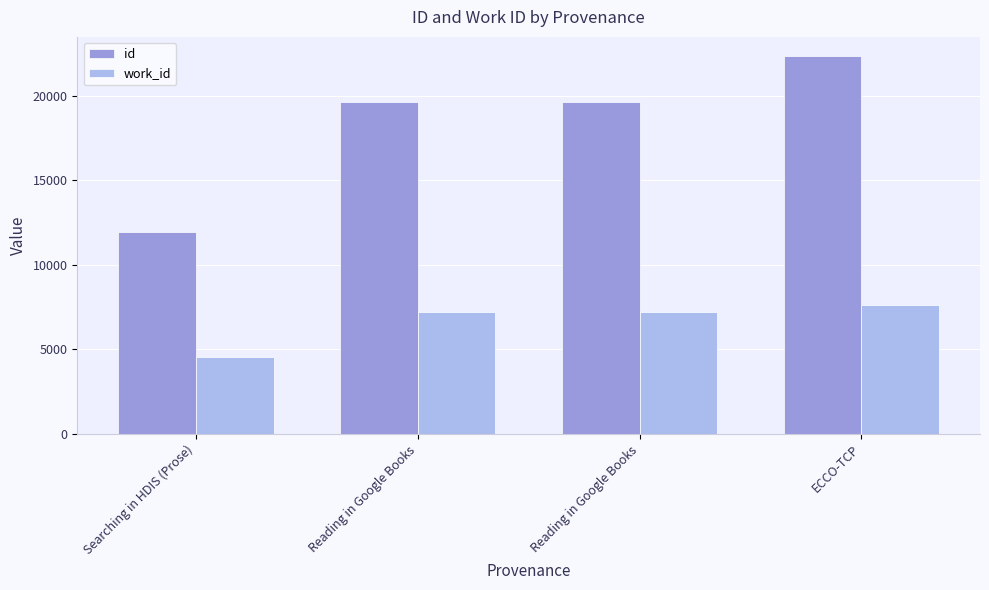

What are all the series names shown in the legend?

id, work_id